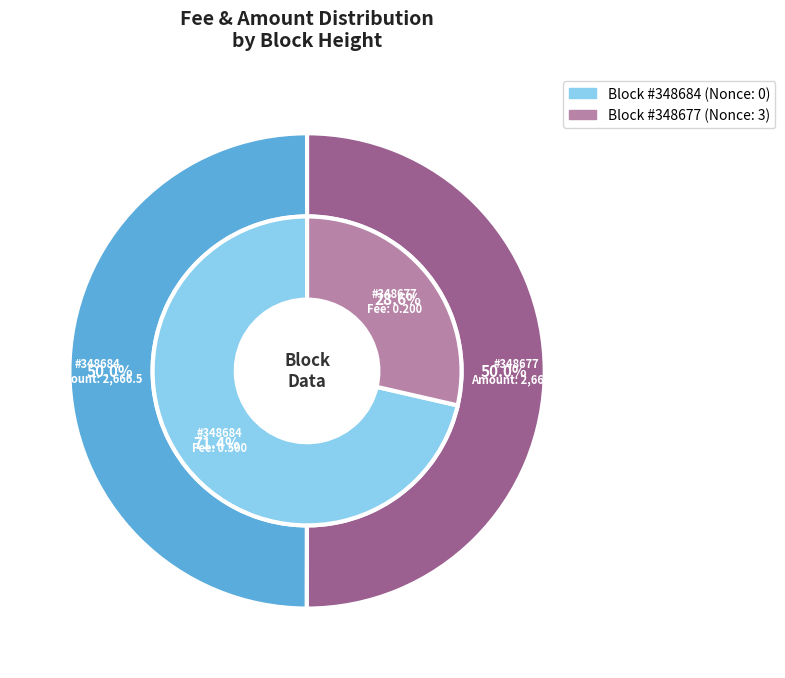

Count the number of slices in the pie.

2